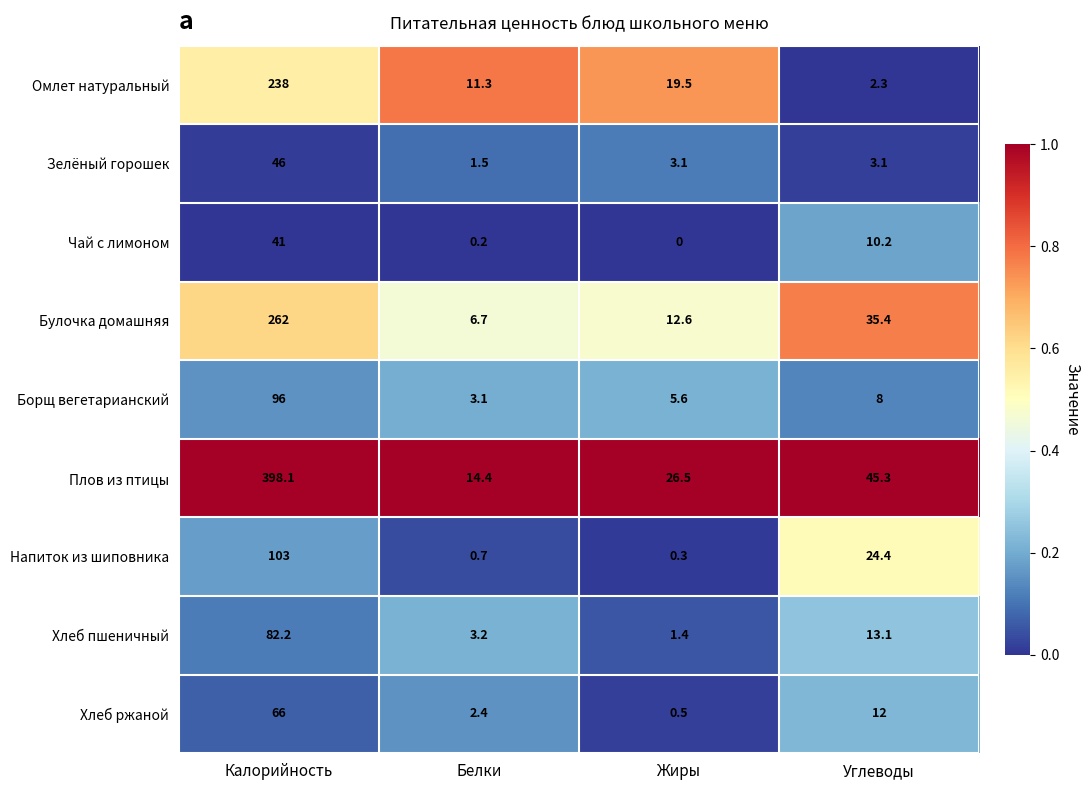

The value of Хлеб ржаной at Белки is 3.8. True or false?

False